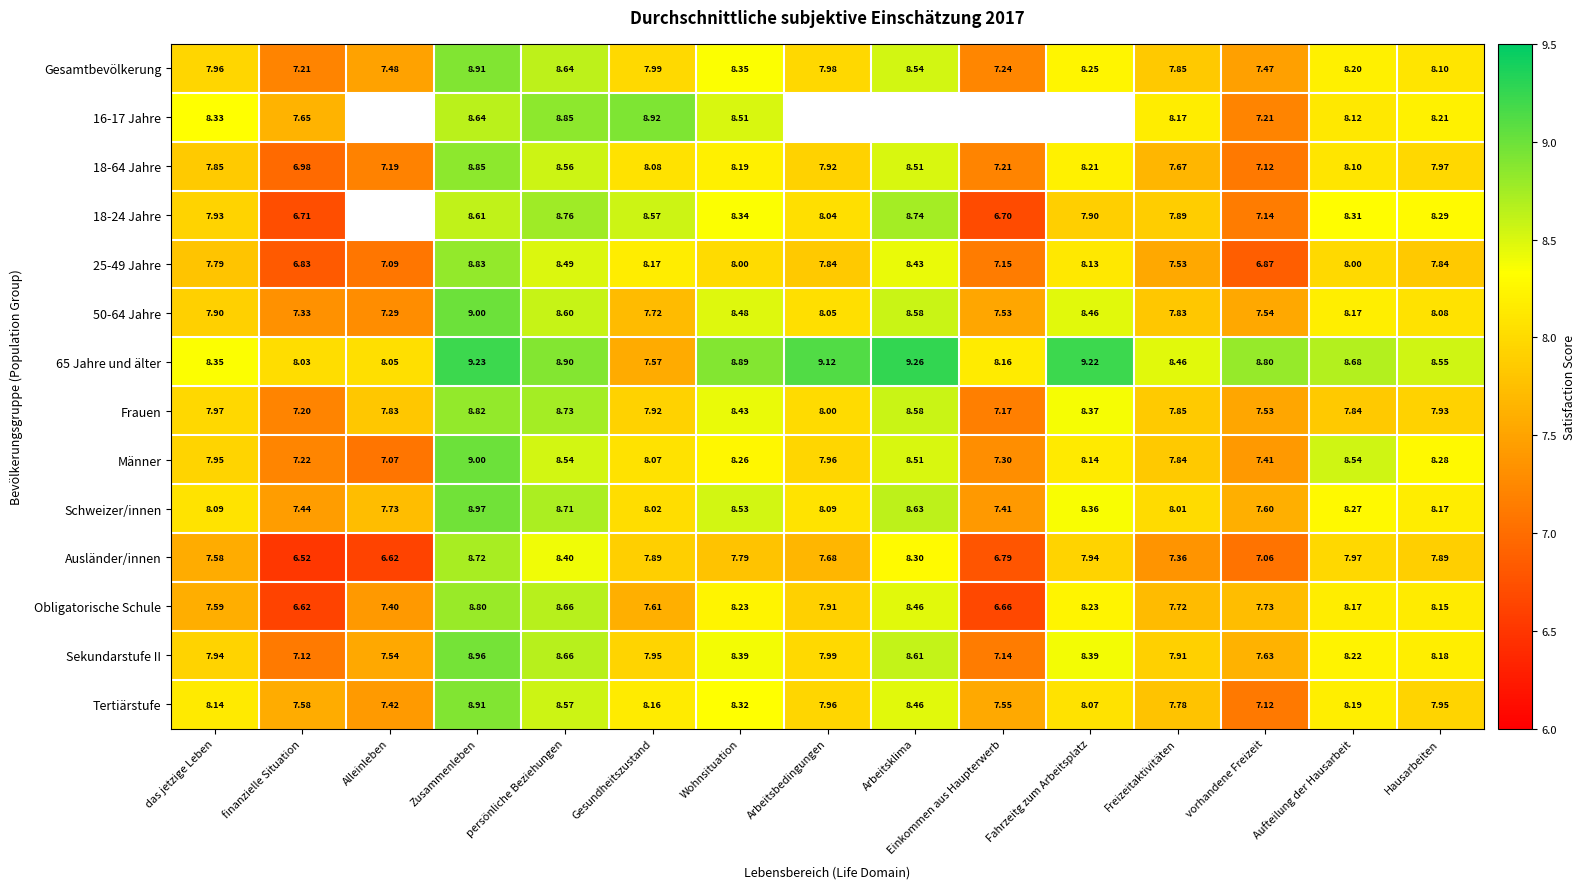

How many data points in 18-64 Jahre are above 7?

14